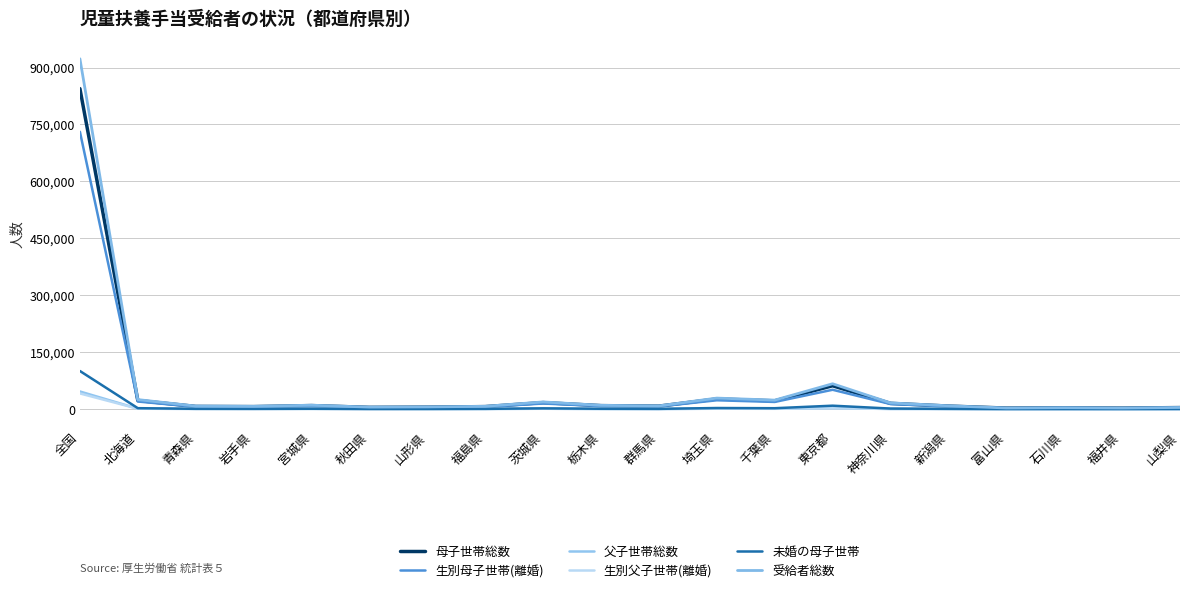

How many lines are shown in the chart?

6